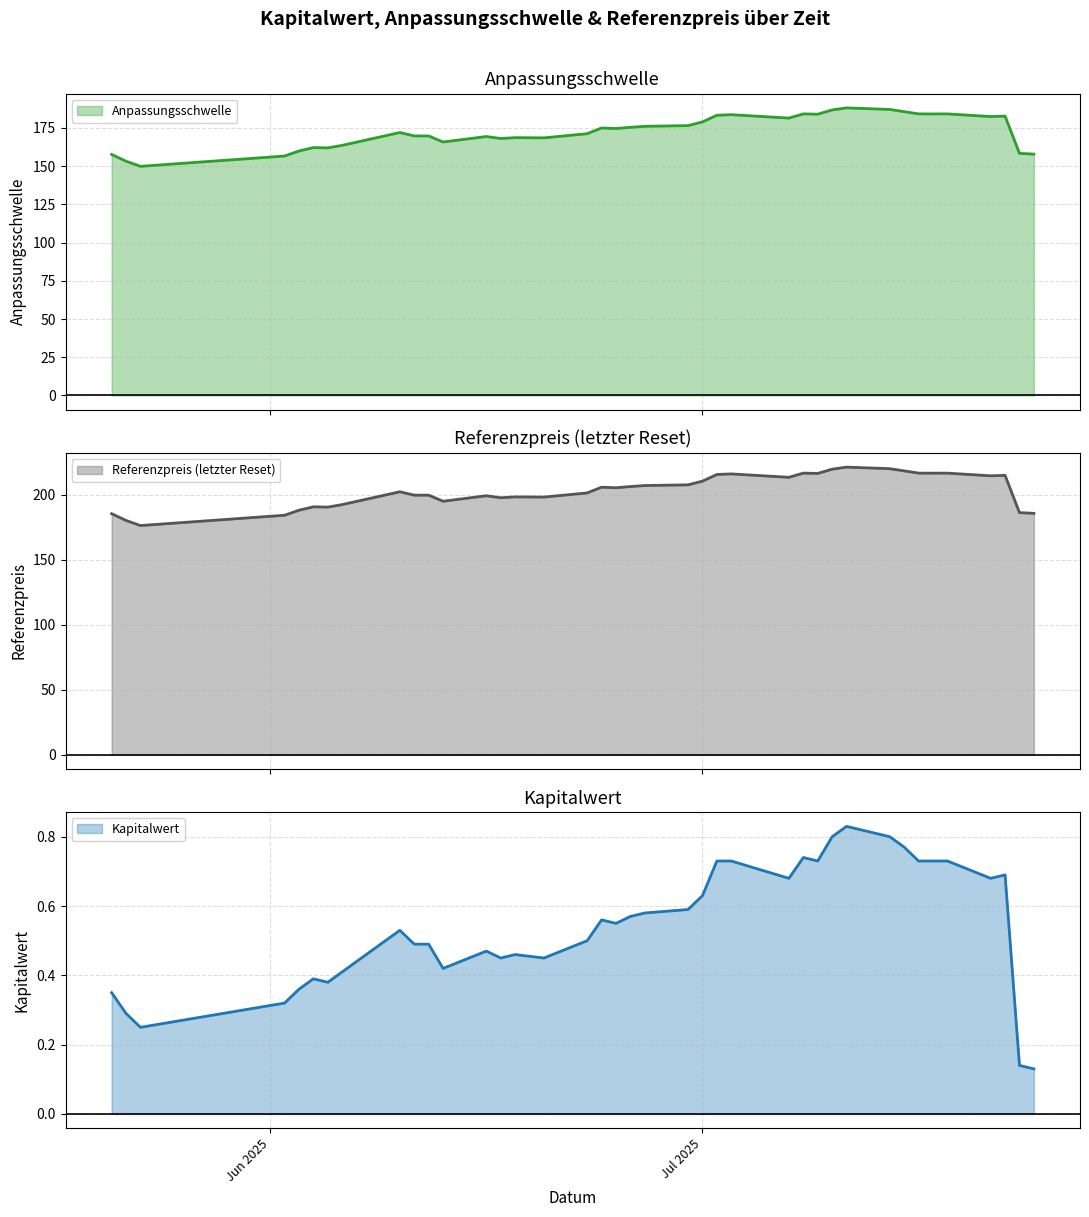

What is the difference between the highest and lowest values at 2025-06-06?

192.0